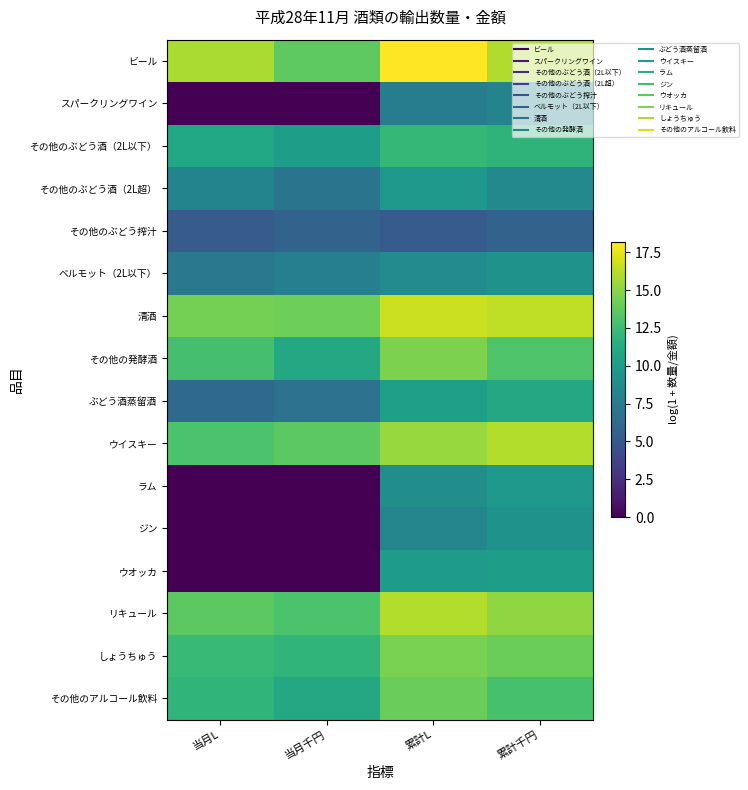

At which category is the sum across all series the highest?

累計L